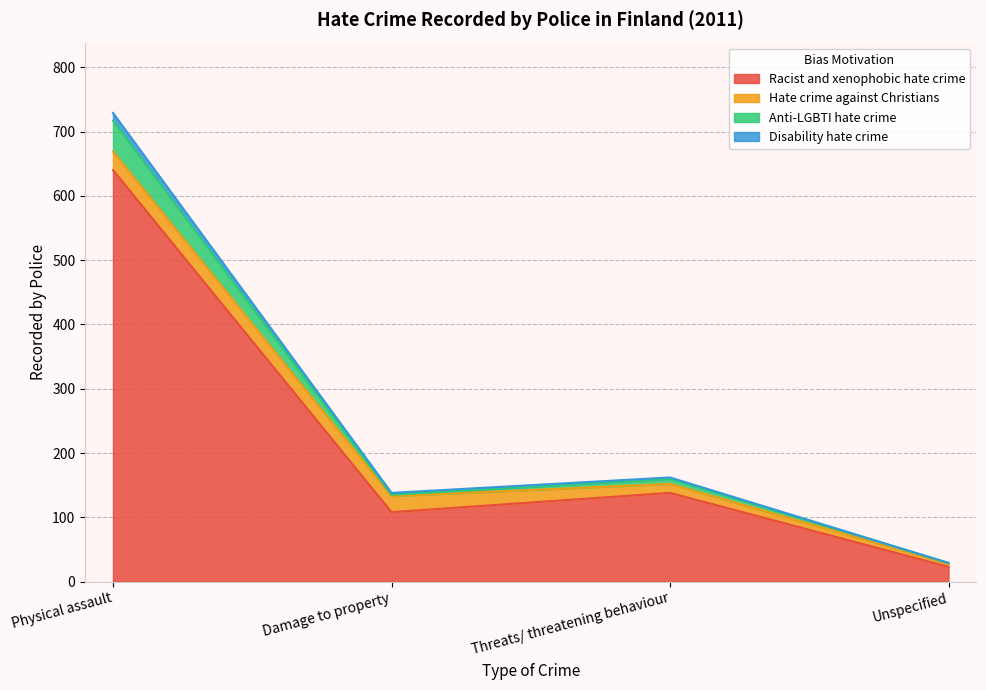

What is the label of the 2nd point from the right?

Threats/ threatening behaviour